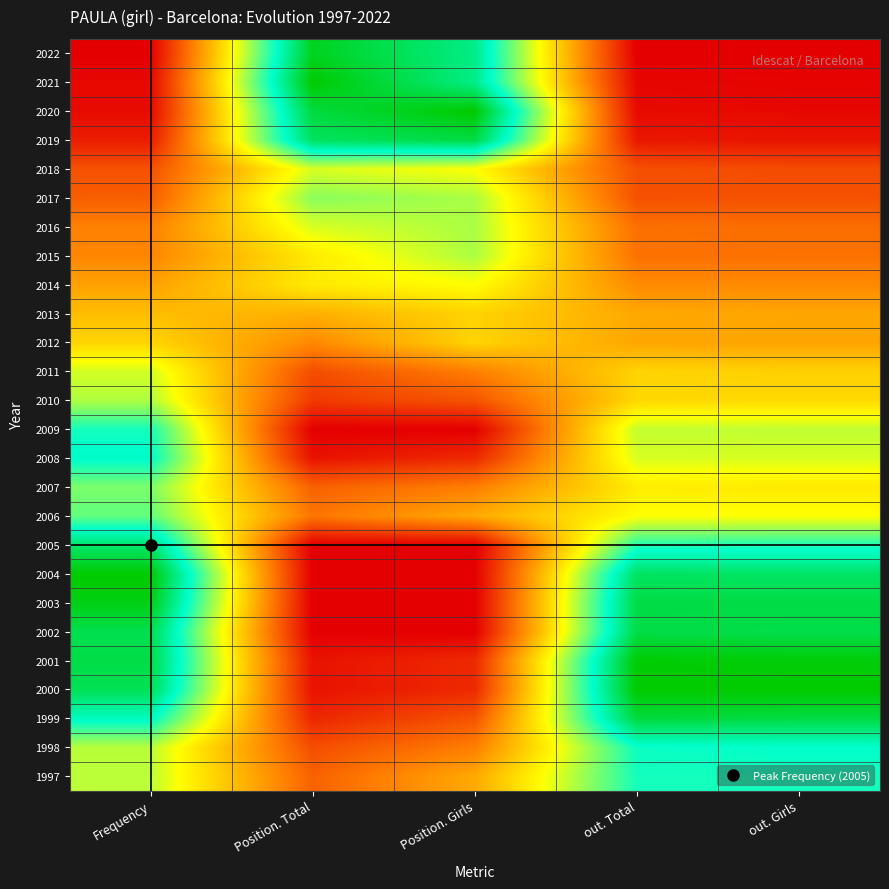

How many distinct data groups are displayed?

26